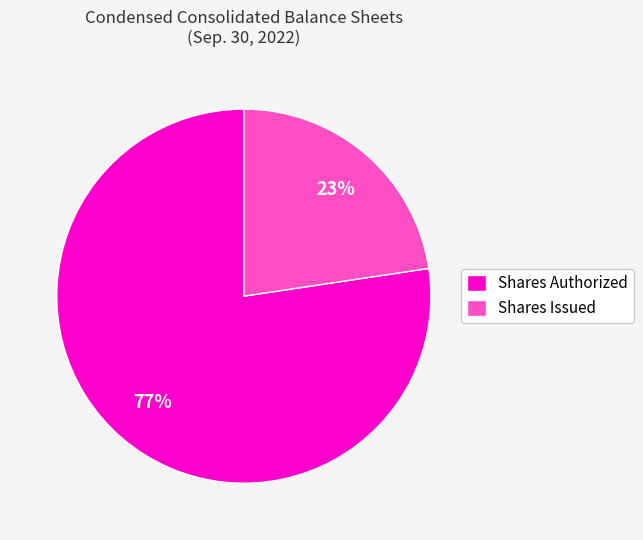

Which slice is the smallest?

Shares Issued